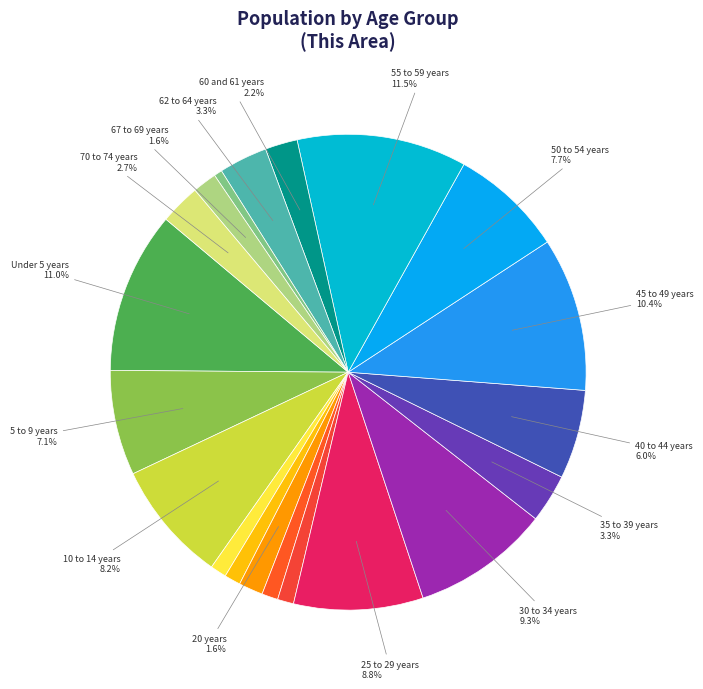

Count the number of slices in the pie.

20